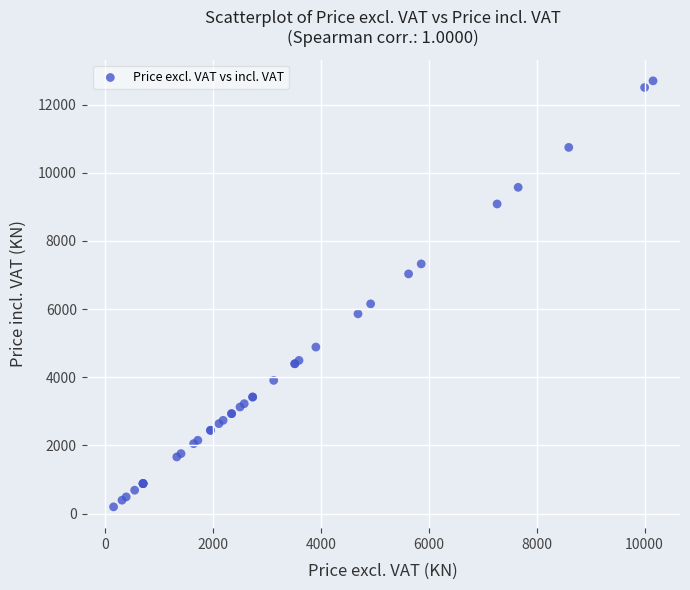

What Y value in the scatter plot is closest to 6445?

6152